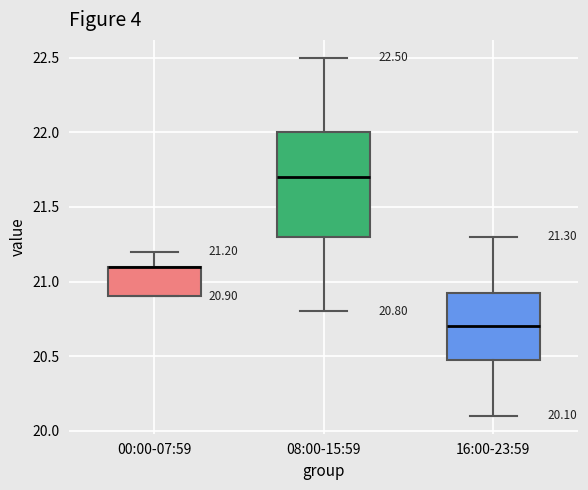

Comparing the boxes themselves (not the whiskers), which one is the tallest?

08:00-15:59